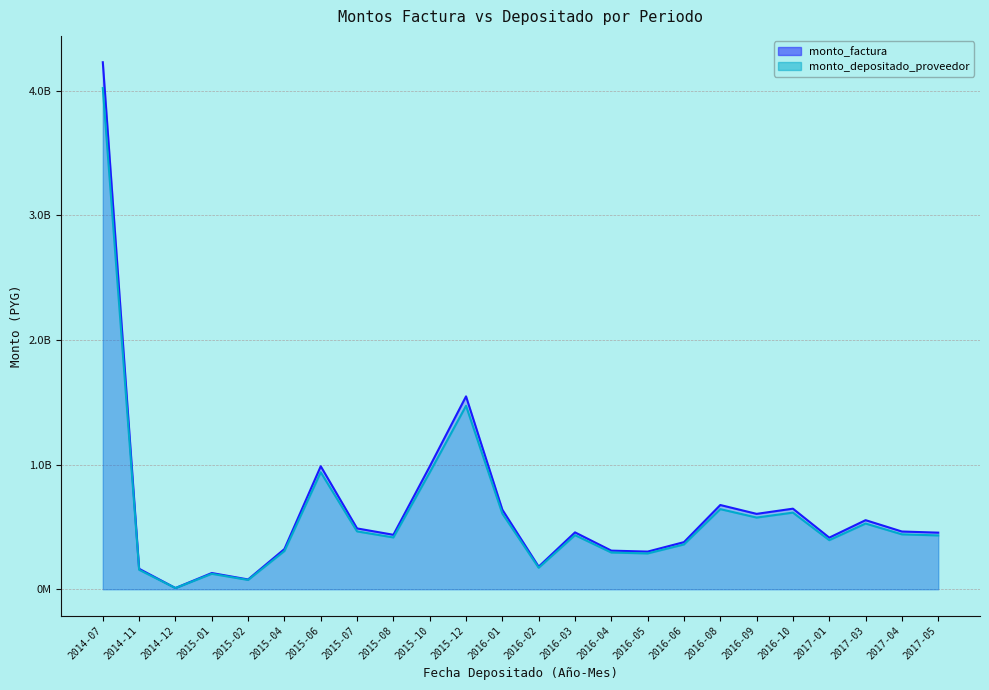

Reading left to right, transcribe all the data shown in this chart.

monto_factura: 4022092537	156096850	9147890	123671101	74578351	306664138	938691305	464022797	415517051	936921101	1471949275	606995828	172299436	433941703	294528818	287209562	359395638	642756580	575153057	614817715	393686785	527106378	440425236	431840942
monto_depositado_proveedor: 4229410552	164142833	9619417	130045705	78422478	322471085	987075975	487940765	436934801	985214525	1547820628	638283316	181180579	456309148	309710252	302013726	377920620	675887349	604799214	646508381	413979298	554275979	463126874	454100104